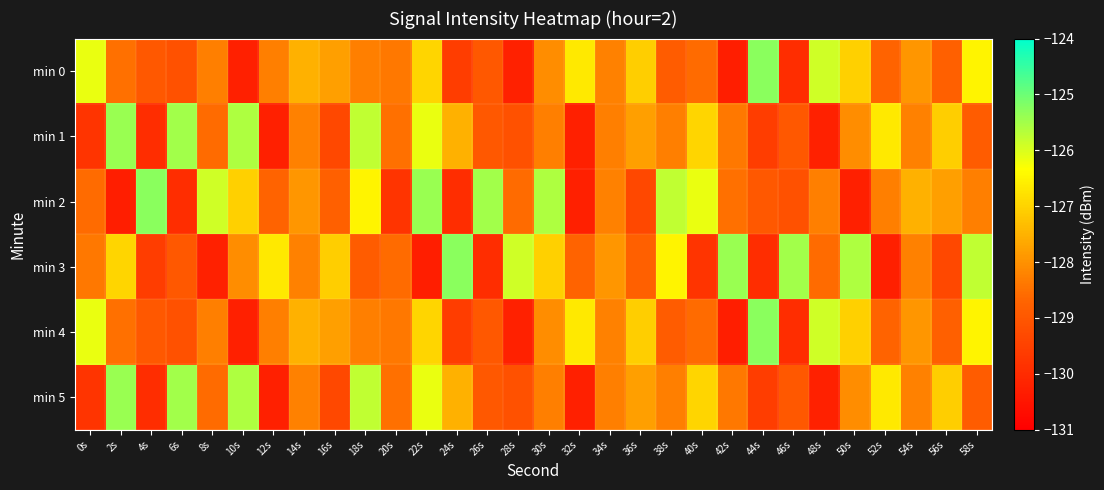

Reading left to right, list all the values displayed in this chart.

min 0: 0s=-126.1	2s=-128.5	4s=-129.0	6s=-129.1	8s=-128.3	10s=-130.3	12s=-128.3	14s=-127.5	16s=-127.8	18s=-128.3	20s=-128.4	22s=-127.0	24s=-129.6	26s=-129.0	28s=-130.2	30s=-128.1	32s=-126.7	34s=-128.2	36s=-127.1	38s=-128.9	40s=-128.6	42s=-130.3	44s=-125.3	46s=-129.9	48s=-125.9	50s=-127.1	52s=-128.7	54s=-127.9	56s=-128.8	58s=-126.5
min 1: 0s=-129.8	2s=-125.4	4s=-130.0	6s=-125.5	8s=-128.6	10s=-125.6	12s=-130.2	14s=-128.3	16s=-129.3	18s=-125.8	20s=-128.5	22s=-126.1	24s=-127.5	26s=-129.0	28s=-129.1	30s=-128.3	32s=-130.3	34s=-128.3	36s=-127.8	38s=-128.3	40s=-127.0	42s=-128.4	44s=-129.6	46s=-129.0	48s=-130.2	50s=-128.1	52s=-126.7	54s=-128.2	56s=-127.1	58s=-128.9
min 2: 0s=-128.6	2s=-130.3	4s=-125.3	6s=-129.9	8s=-125.9	10s=-127.1	12s=-128.7	14s=-127.9	16s=-128.8	18s=-126.5	20s=-129.8	22s=-125.4	24s=-130.0	26s=-125.5	28s=-128.6	30s=-125.6	32s=-130.2	34s=-128.3	36s=-129.3	38s=-125.8	40s=-126.1	42s=-128.5	44s=-129.0	46s=-129.1	48s=-128.3	50s=-130.3	52s=-128.3	54s=-127.5	56s=-127.8	58s=-128.3
min 3: 0s=-128.4	2s=-127.0	4s=-129.6	6s=-129.0	8s=-130.2	10s=-128.1	12s=-126.7	14s=-128.2	16s=-127.1	18s=-128.9	20s=-128.6	22s=-130.3	24s=-125.3	26s=-129.9	28s=-125.9	30s=-127.1	32s=-128.7	34s=-127.9	36s=-128.8	38s=-126.5	40s=-129.8	42s=-125.4	44s=-130.0	46s=-125.5	48s=-128.6	50s=-125.6	52s=-130.2	54s=-128.3	56s=-129.3	58s=-125.8
min 4: 0s=-126.1	2s=-128.5	4s=-129.0	6s=-129.1	8s=-128.3	10s=-130.3	12s=-128.3	14s=-127.5	16s=-127.8	18s=-128.3	20s=-128.4	22s=-127.0	24s=-129.6	26s=-129.0	28s=-130.2	30s=-128.1	32s=-126.7	34s=-128.2	36s=-127.1	38s=-128.9	40s=-128.6	42s=-130.3	44s=-125.3	46s=-129.9	48s=-125.9	50s=-127.1	52s=-128.7	54s=-127.9	56s=-128.8	58s=-126.5
min 5: 0s=-129.8	2s=-125.4	4s=-130.0	6s=-125.5	8s=-128.6	10s=-125.6	12s=-130.2	14s=-128.3	16s=-129.3	18s=-125.8	20s=-128.5	22s=-126.1	24s=-127.5	26s=-129.0	28s=-129.1	30s=-128.3	32s=-130.3	34s=-128.3	36s=-127.8	38s=-128.3	40s=-127.0	42s=-128.4	44s=-129.6	46s=-129.0	48s=-130.2	50s=-128.1	52s=-126.7	54s=-128.2	56s=-127.1	58s=-128.9